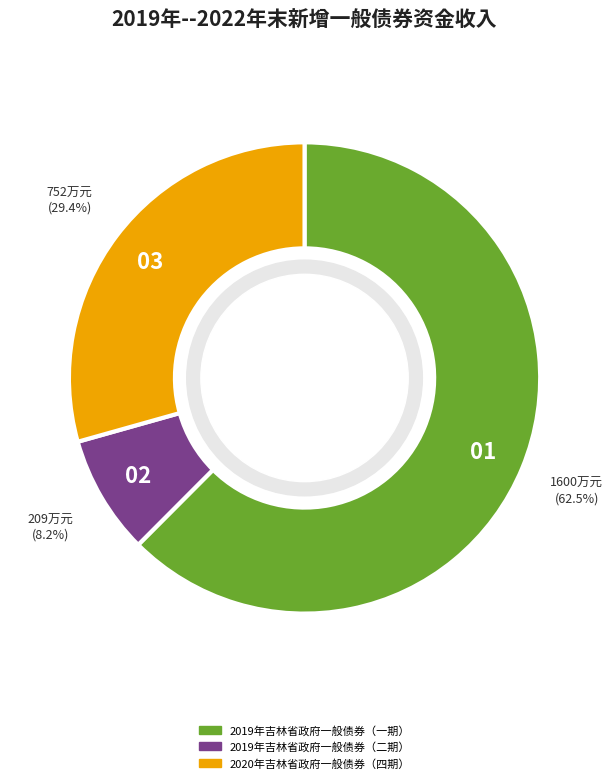

Count the number of slices in the pie.

3